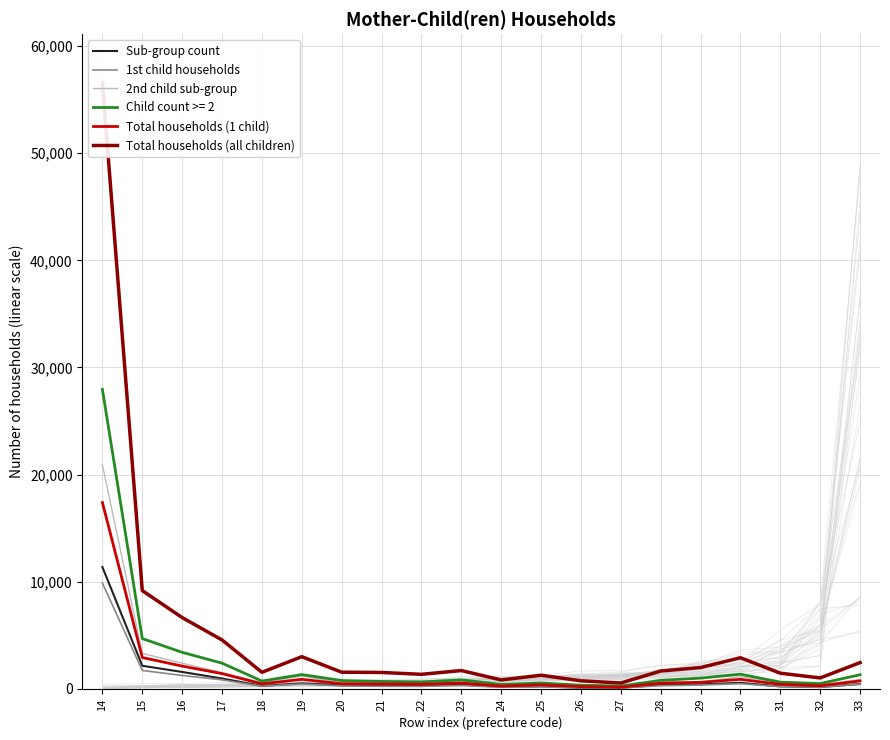

Which series has the largest range (max minus min)?

Total households (all children)